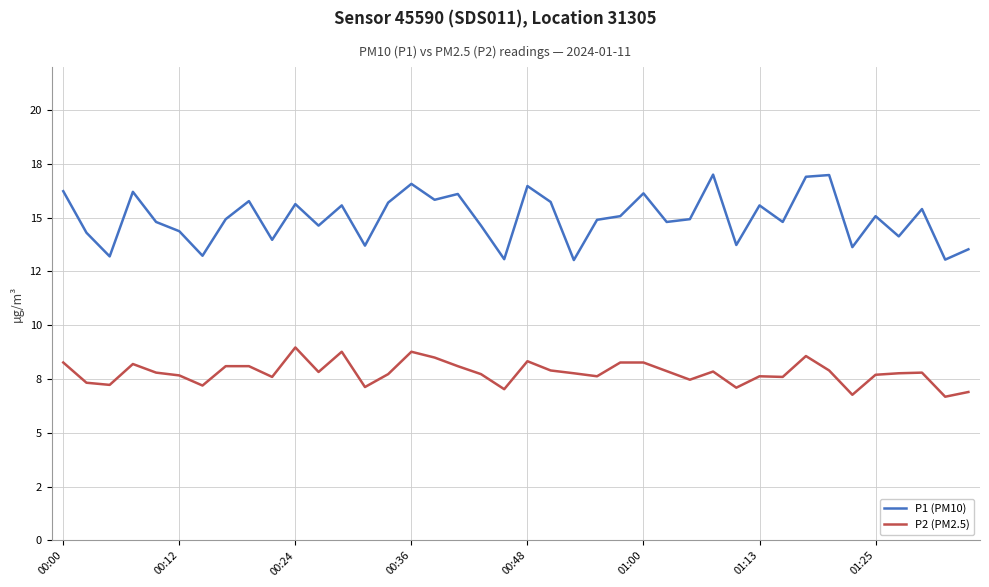

What are all the series names shown in the legend?

P1 (PM10), P2 (PM2.5)